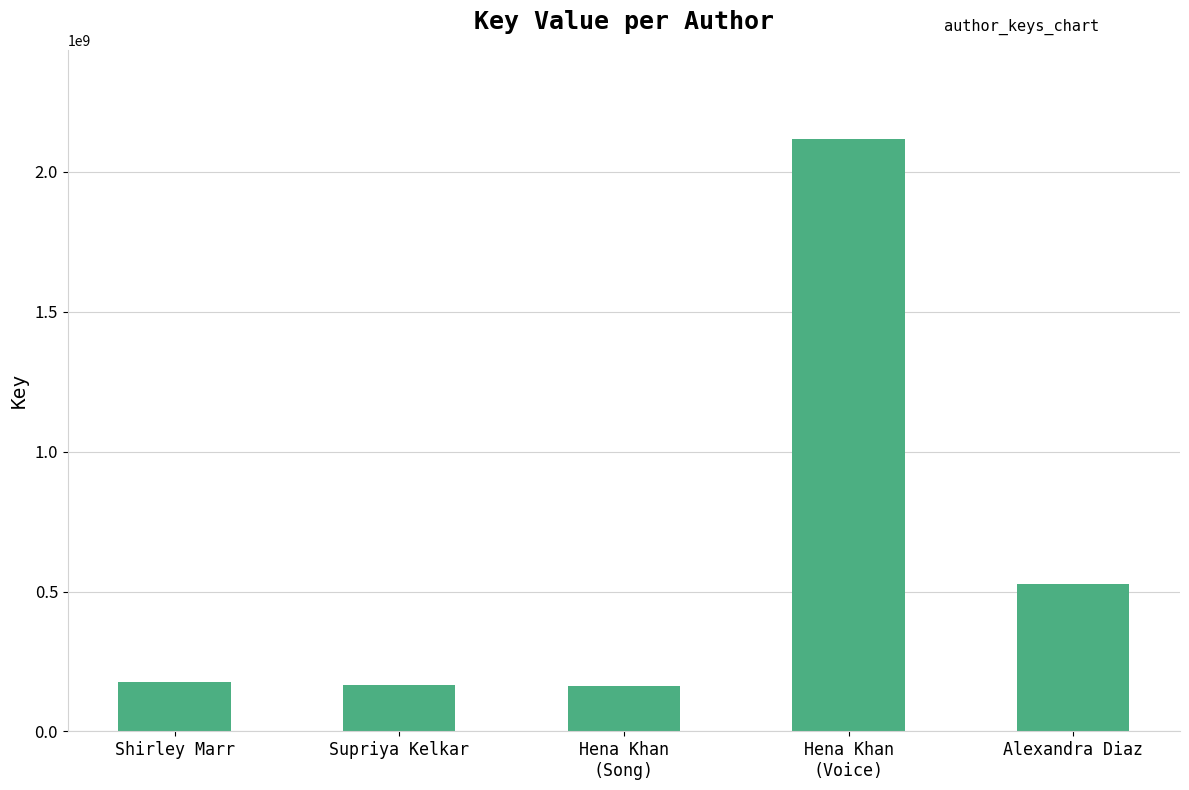

What is the greatest value displayed?

2117282437